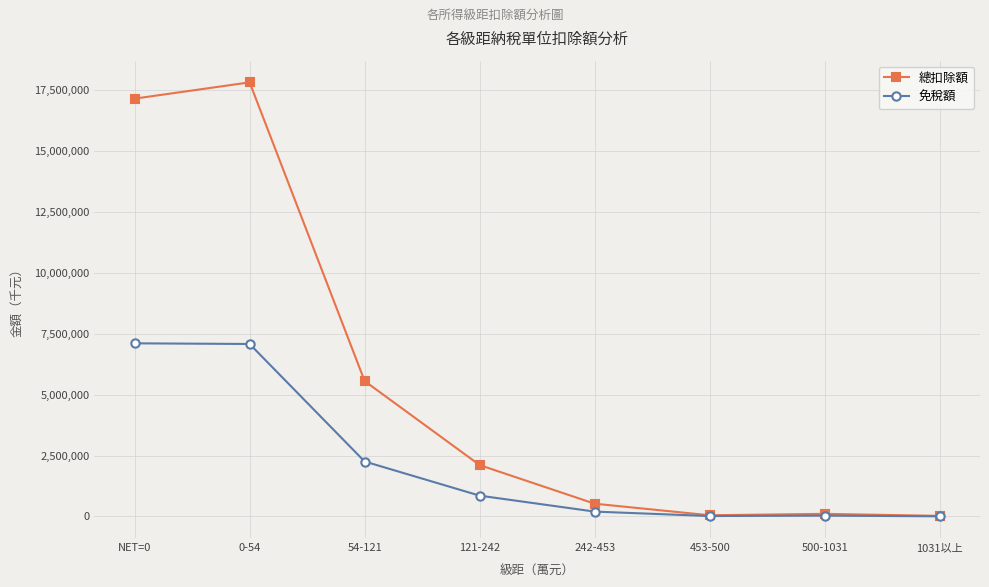

At which label does 免稅額 first exceed 854216?

NET=0